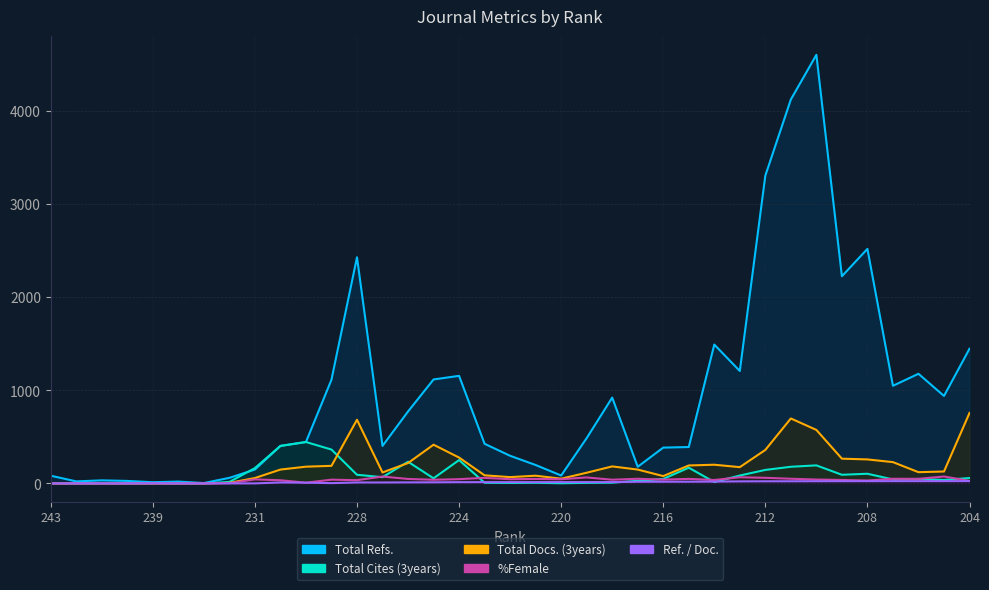

Between 217 and 221, which is larger?

217